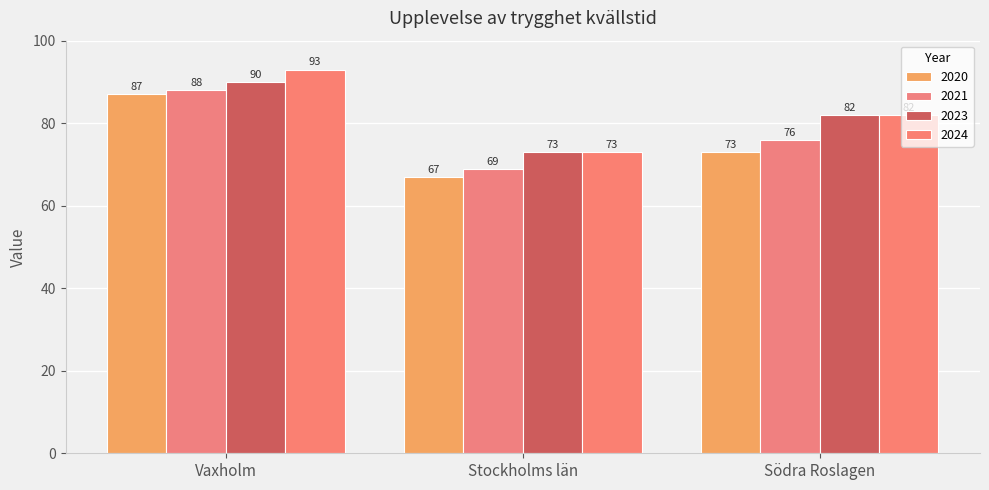

Which category has the lowest value in the 2024 series?

Stockholms län